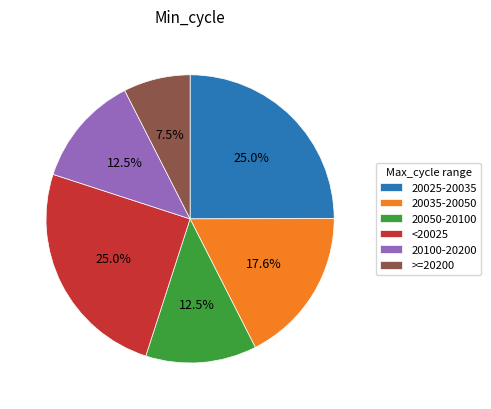

Which category has the smallest portion of the pie?

>=20200